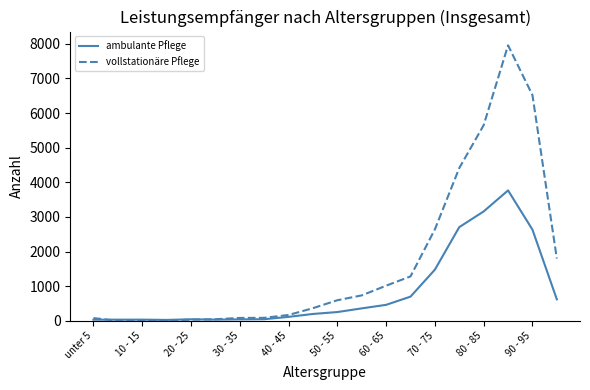

What is the maximum value for vollstationäre Pflege?

7955